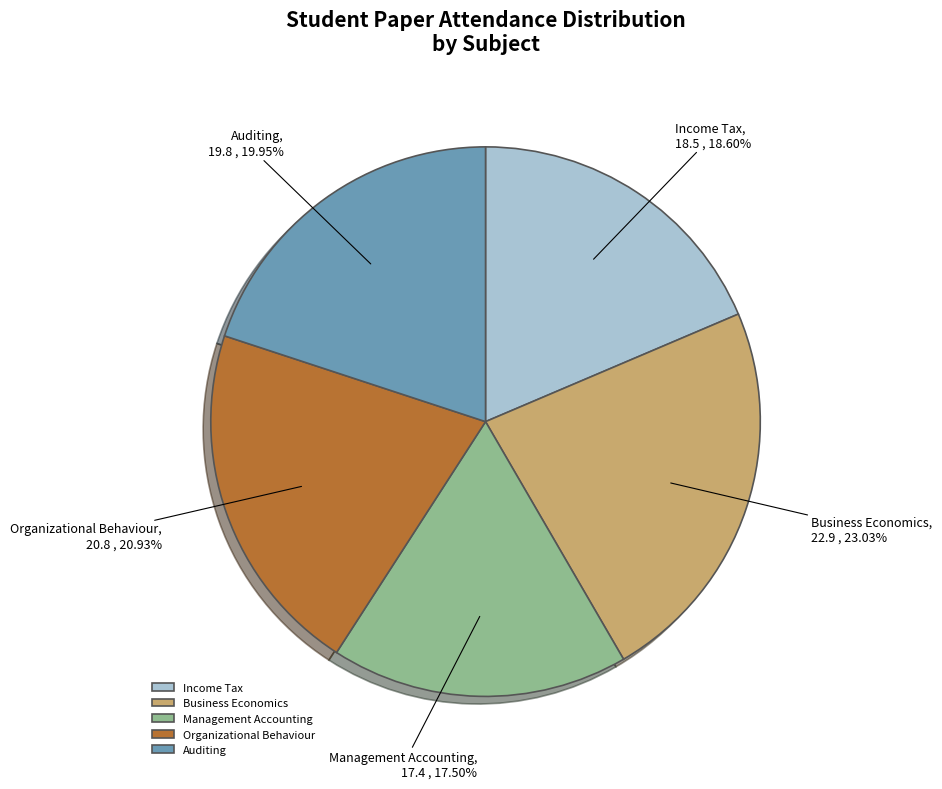

Approximately how many times larger is the value at Income Tax compared to Management Accounting?

1.1